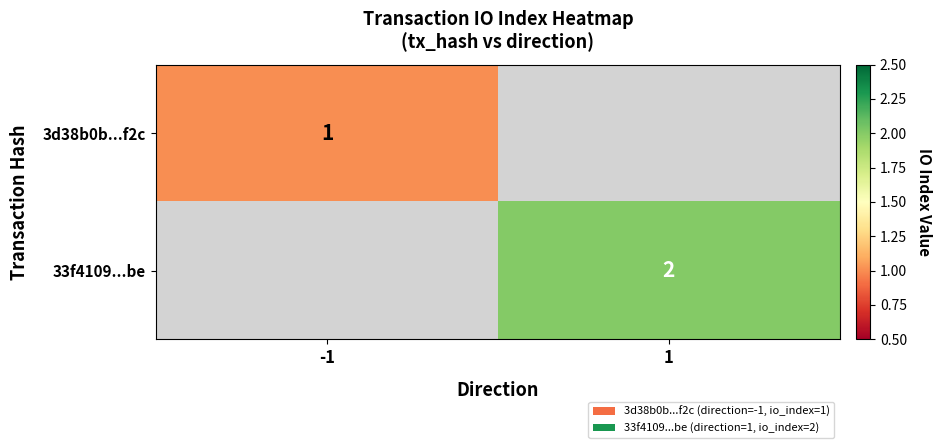

The 33f4109...be series shows 3 at 1. True or false?

False